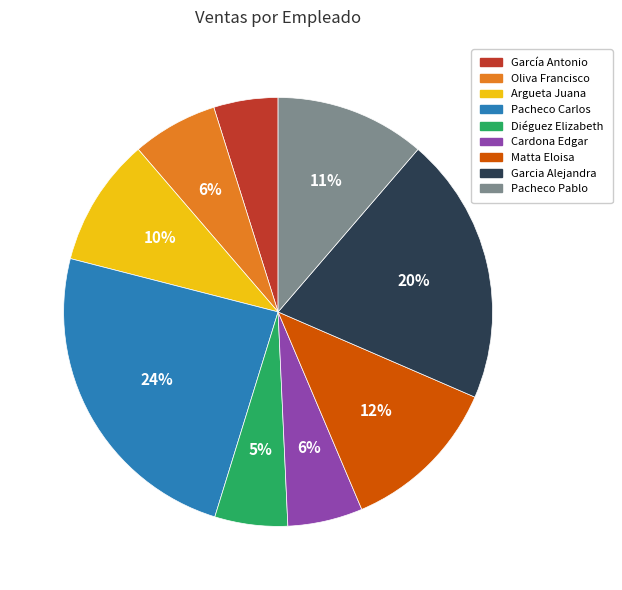

The Matta Eloisa slice represents 12% of the pie. True or false?

True